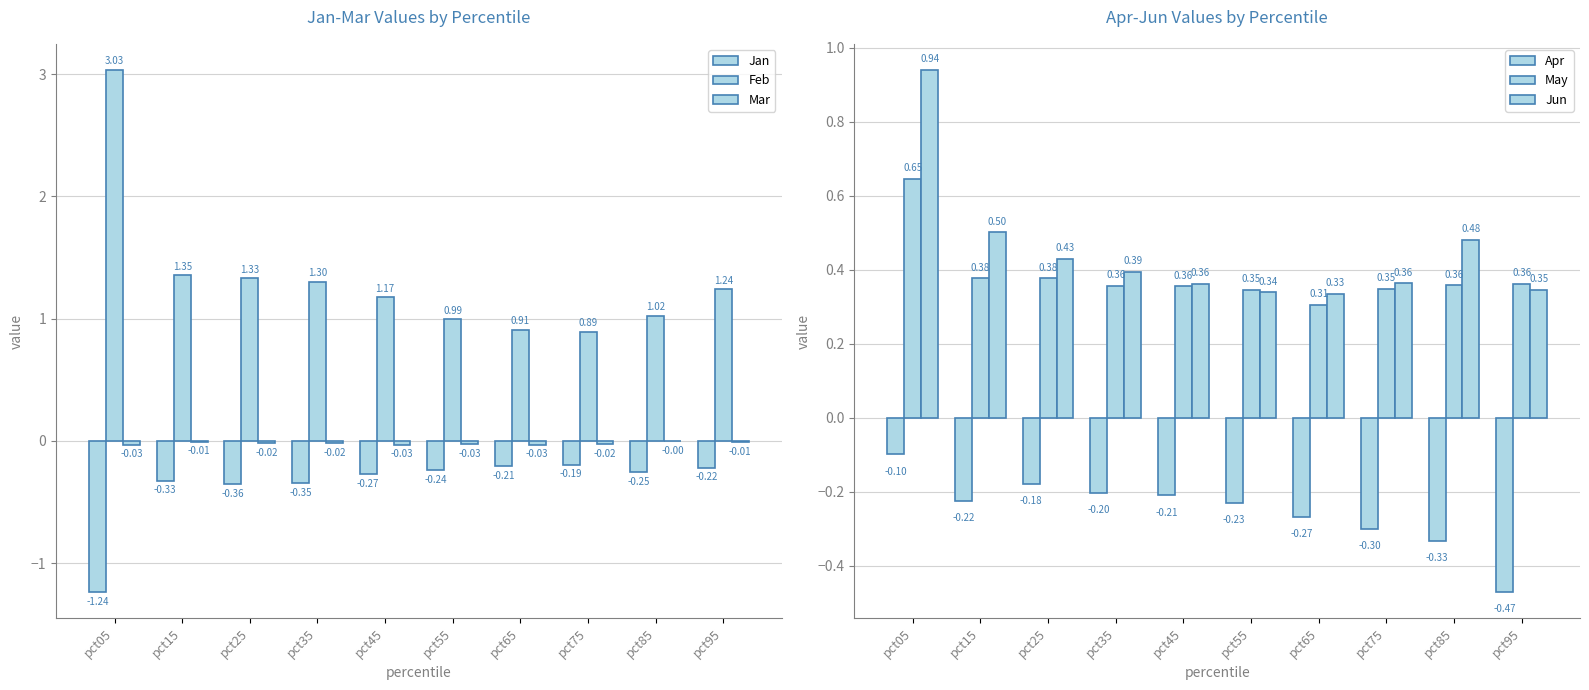

Reading left to right, transcribe all the data shown in this chart.

Jan: -1.2	-0.3	-0.4	-0.3	-0.3	-0.2	-0.2	-0.2	-0.3	-0.2
Feb: 3.0	1.4	1.3	1.3	1.2	1.0	0.9	0.9	1.0	1.2
Mar: -0.0	-0.0	-0.0	-0.0	-0.0	-0.0	-0.0	-0.0	-0.0	-0.0
Apr: -0.1	-0.2	-0.2	-0.2	-0.2	-0.2	-0.3	-0.3	-0.3	-0.5
May: 0.6	0.4	0.4	0.4	0.4	0.3	0.3	0.3	0.4	0.4
Jun: 0.9	0.5	0.4	0.4	0.4	0.3	0.3	0.4	0.5	0.3